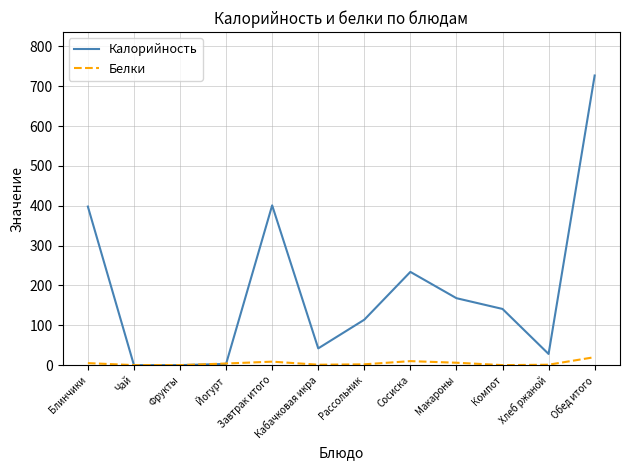

At which label does Калорийность first exceed 141?

Блинчики